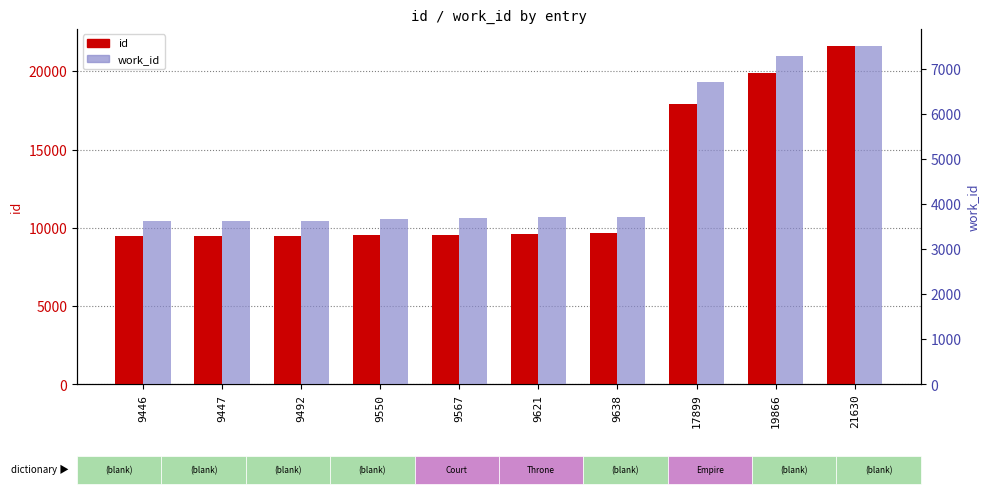

Reading right to left, extract all data points from this chart.

id: 21630=21630	19866=19866	17899=17899	9638=9638	9621=9621	9567=9567	9550=9550	9492=9492	9447=9447	9446=9446
work_id: 21630=7526	19866=7296	17899=6726	9638=3725	9621=3725	9567=3691	9550=3686	9492=3640	9447=3636	9446=3636